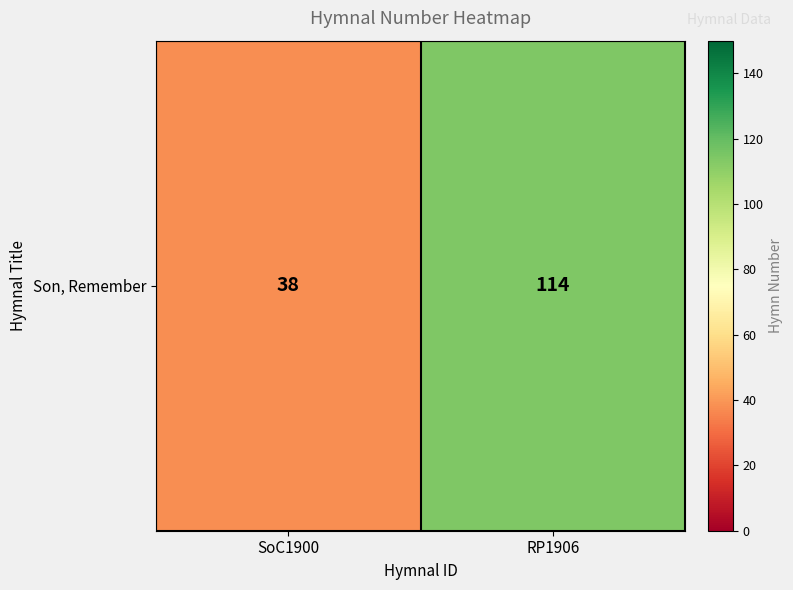

List the labels in order of value, smallest first.

SoC1900, RP1906